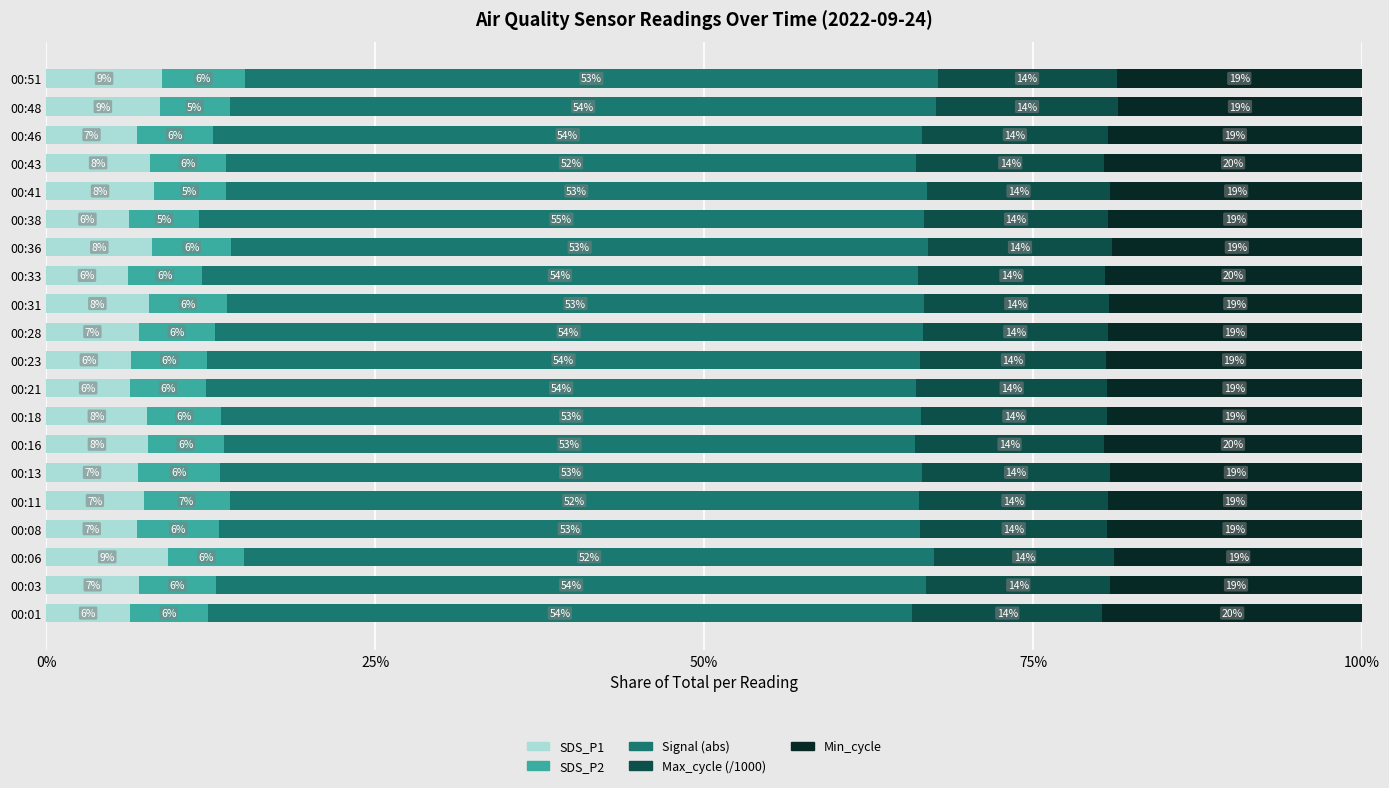

What is the total value across all series at 00:06?

100.0